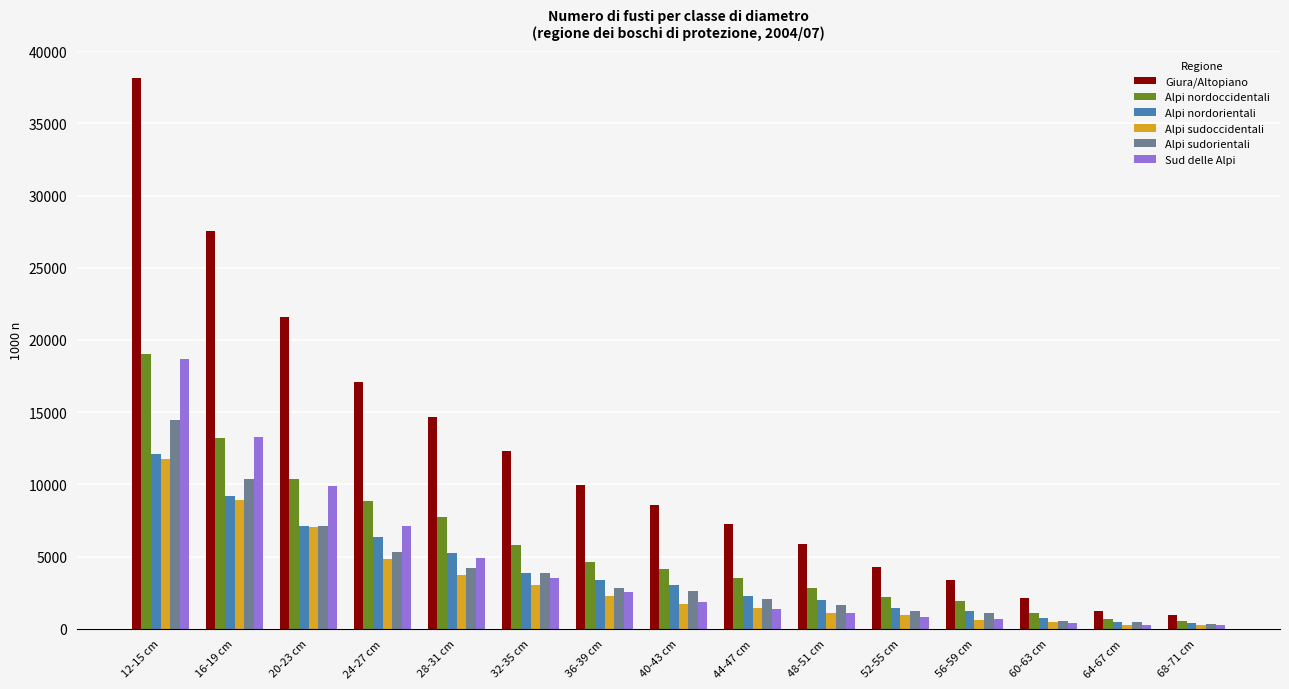

Which series changed the most between 16-19 cm and 64-67 cm?

Giura/Altopiano